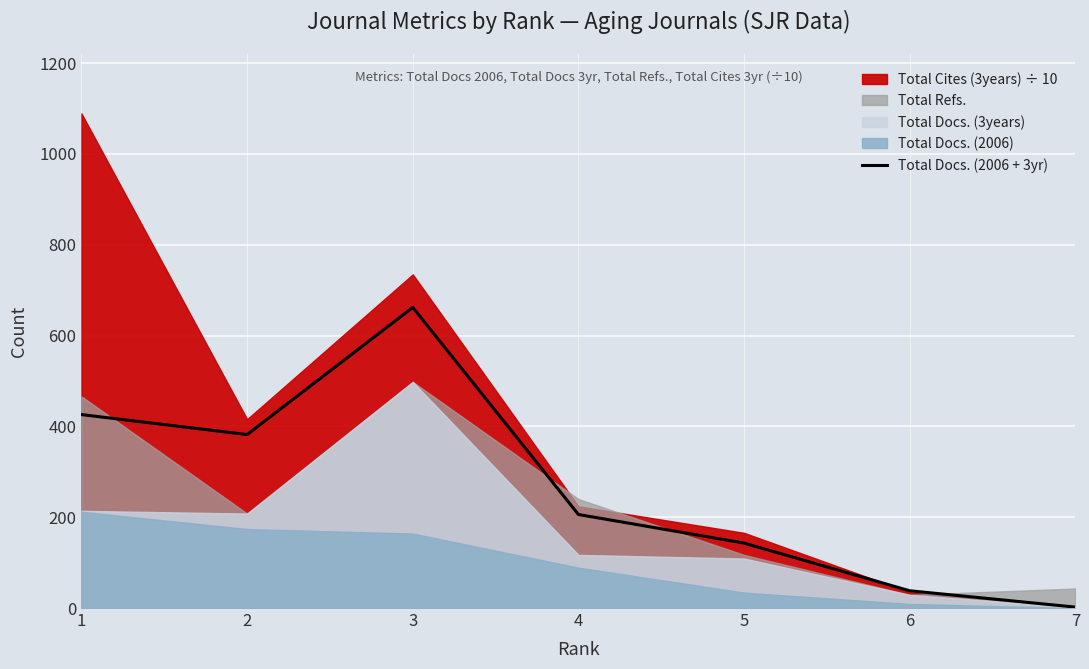

Which has a higher value, 4 or 1?

1